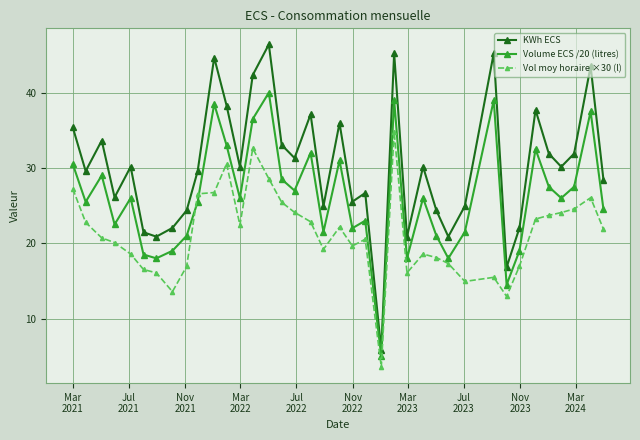

What is the minimum value shown in the chart?

3.6